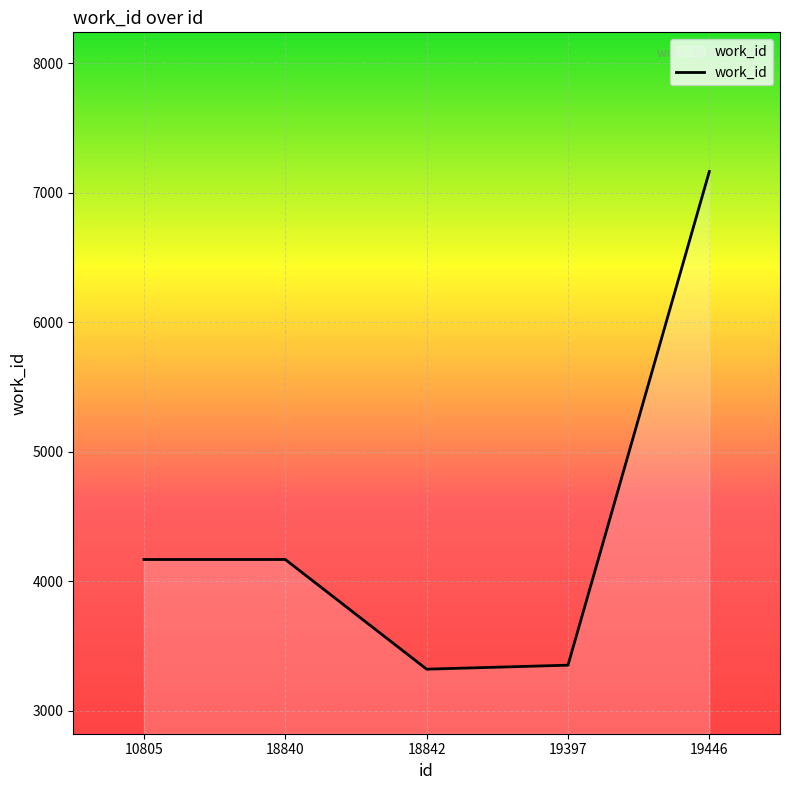

Reading left to right, extract all data points from this chart.

4169	4169	3322	3353	7165